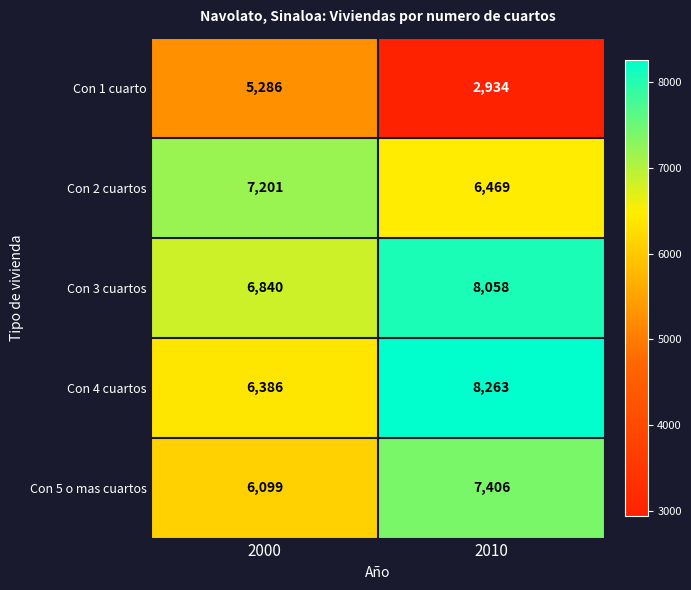

True or false: Con 2 cuartos has a value of 6469 at 2010.

True